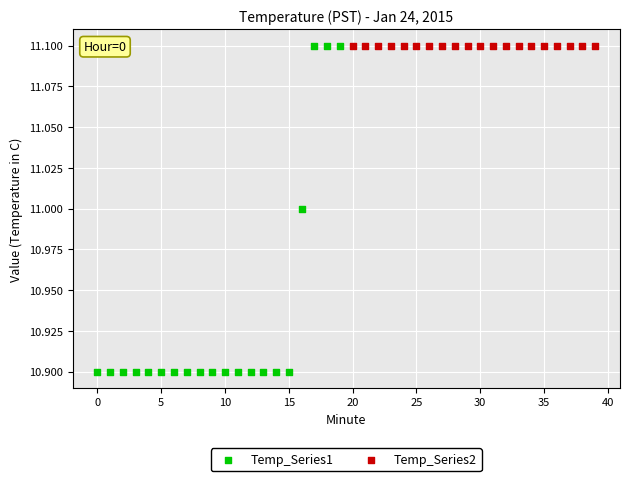

Which series reaches the minimum Y coordinate?

Temp_Series1